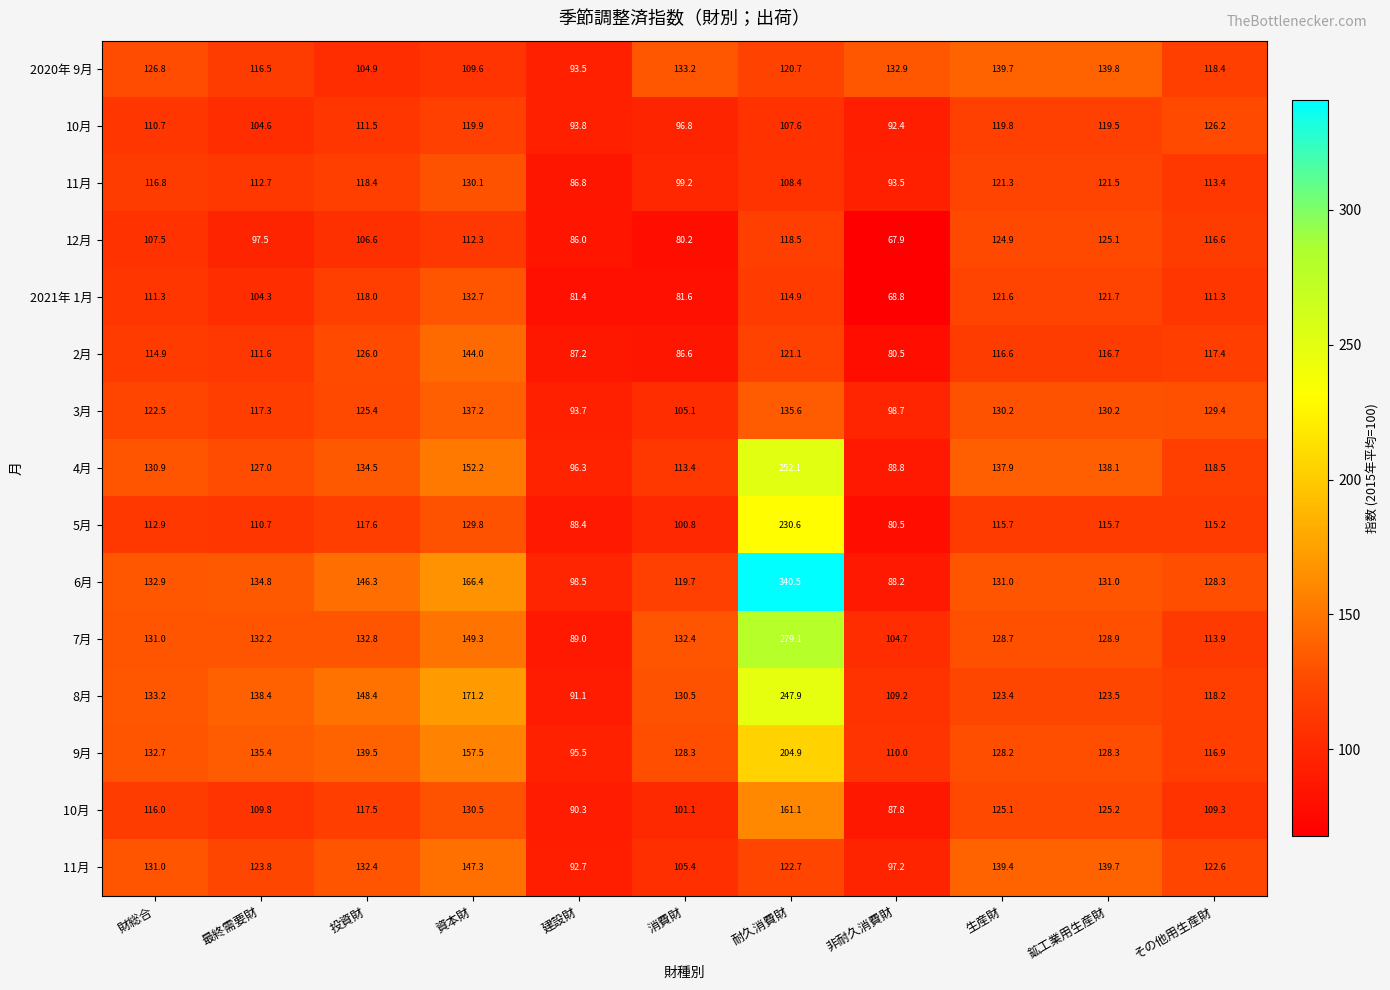

At how many categories does at least one series exceed 171?

2